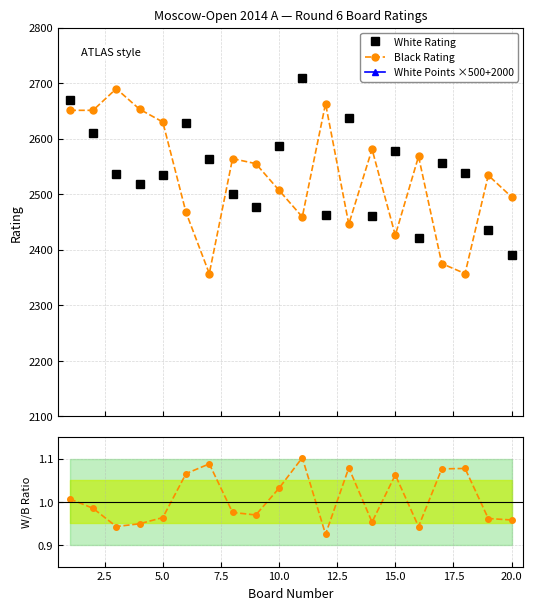

True or false: White/Black Ratio and White Rating cross at least once.

False